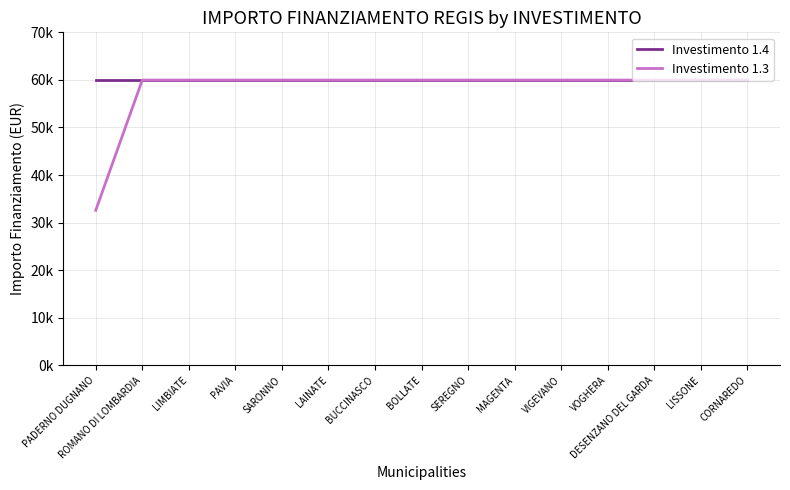

True or false: Investimento 1.4 and Investimento 1.3 intersect in this chart.

False